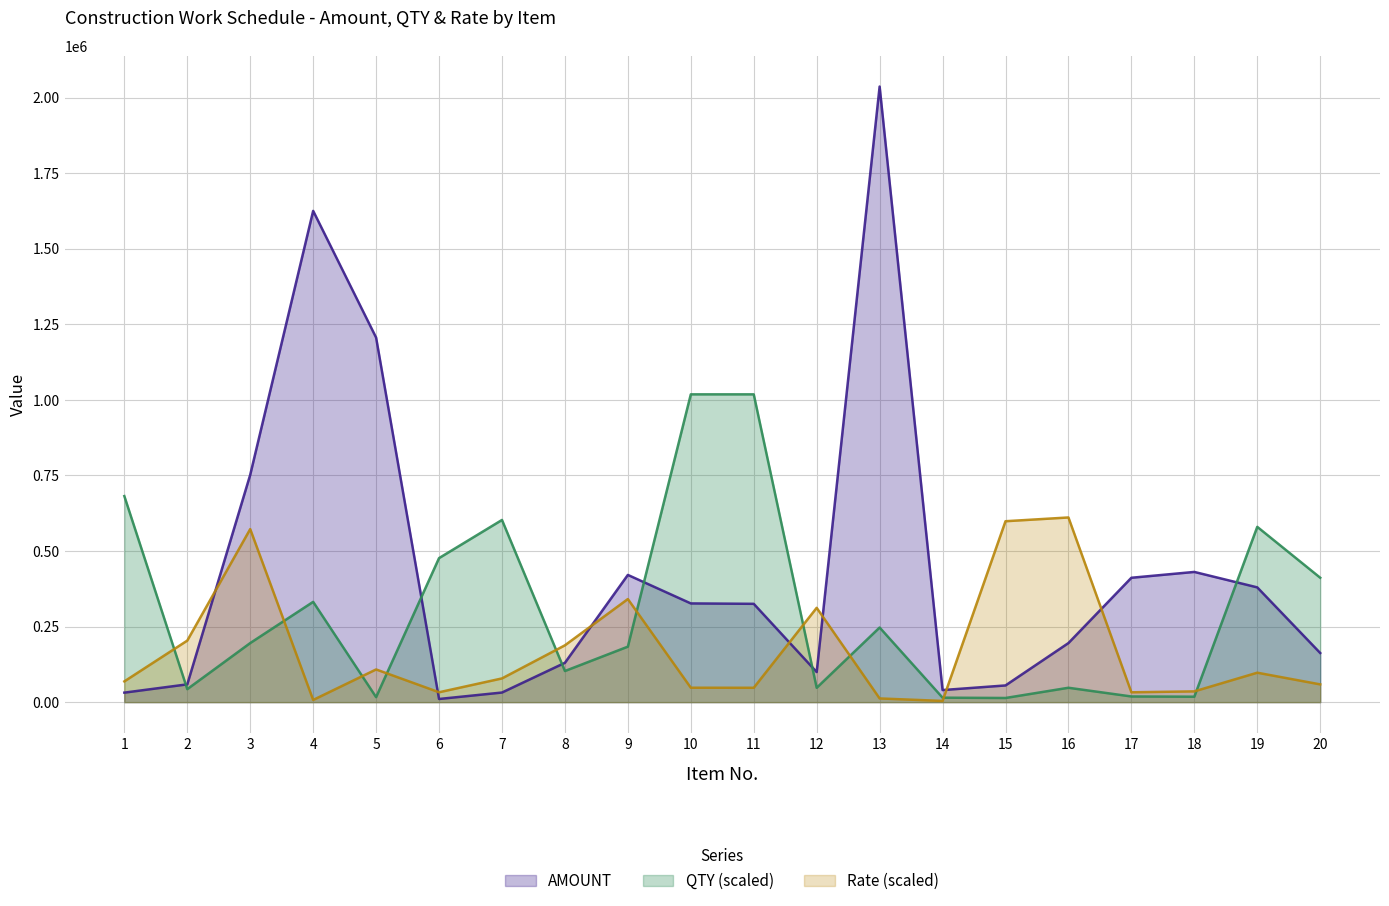

What are all the series names shown in the legend?

AMOUNT, QTY (scaled), Rate (scaled)